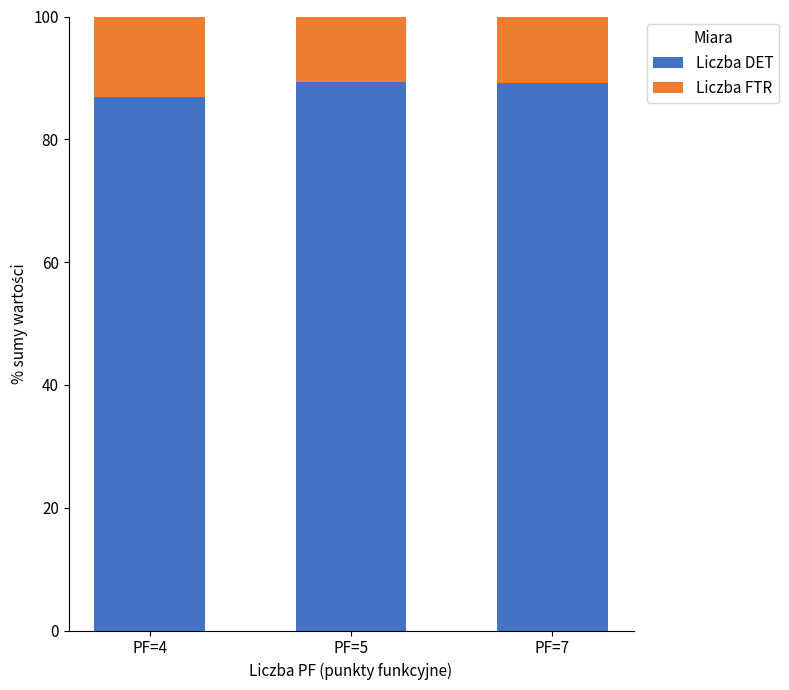

The value of Liczba DET at PF=4 is 17.7. True or false?

False